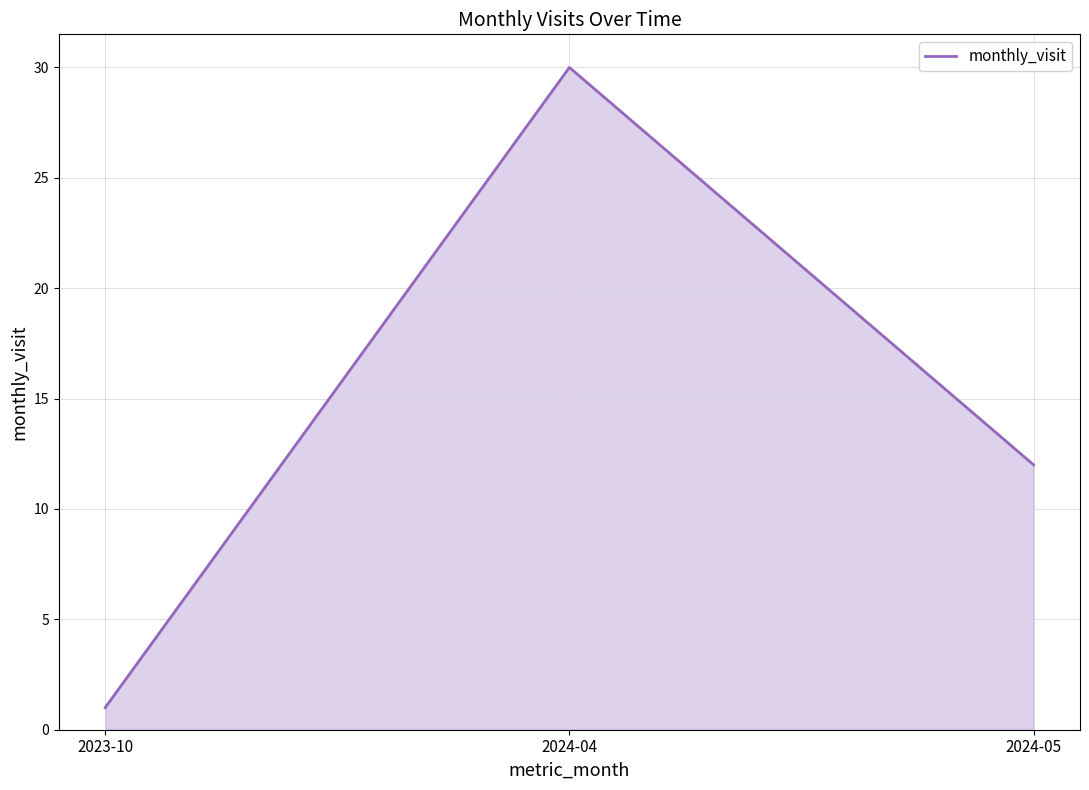

The chart shows a value of 12 at 2024-05. True or false?

True